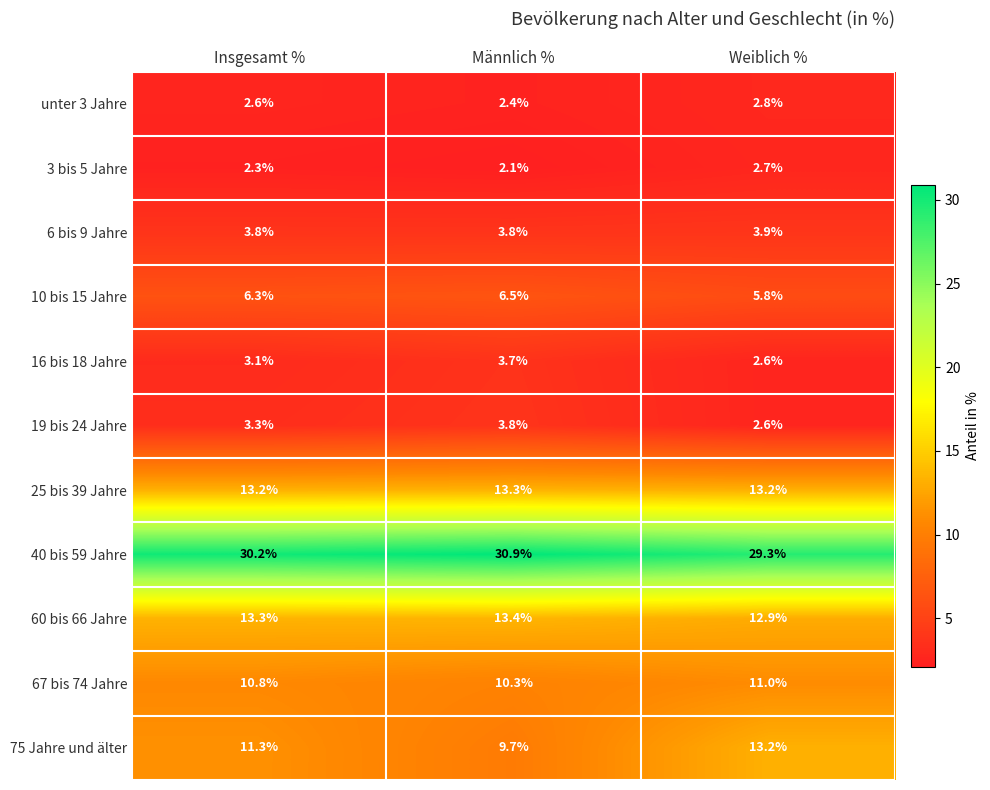

Which series has the largest range (max minus min)?

75 Jahre und älter